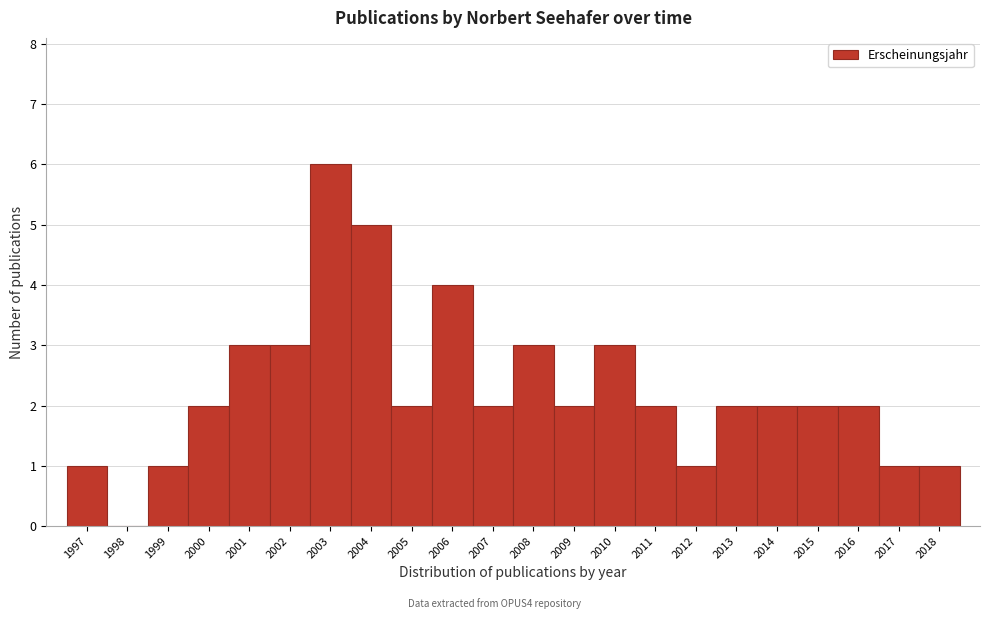

Reading right to left, transcribe all the data shown in this chart.

2018=1	2017=1	2016=2	2015=2	2014=2	2013=2	2012=1	2011=2	2010=3	2009=2	2008=3	2007=2	2006=4	2005=2	2004=5	2003=6	2002=3	2001=3	2000=2	1999=1	1998=0	1997=1